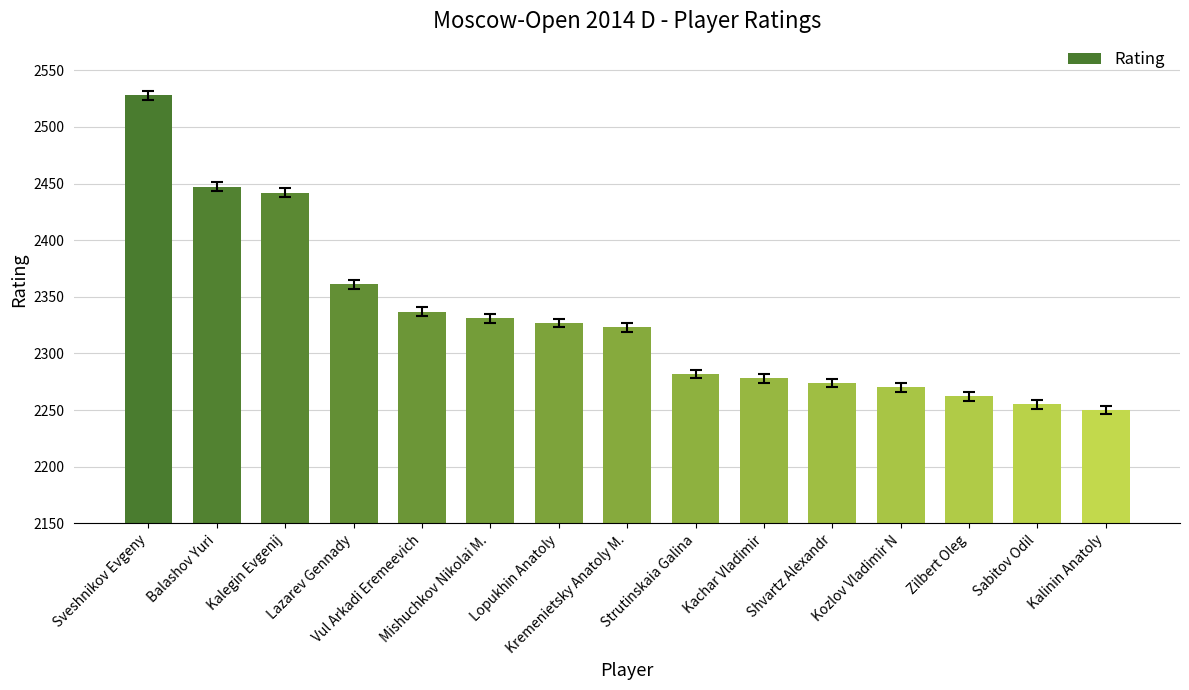

What position from the left is Lopukhin Anatoly?

7